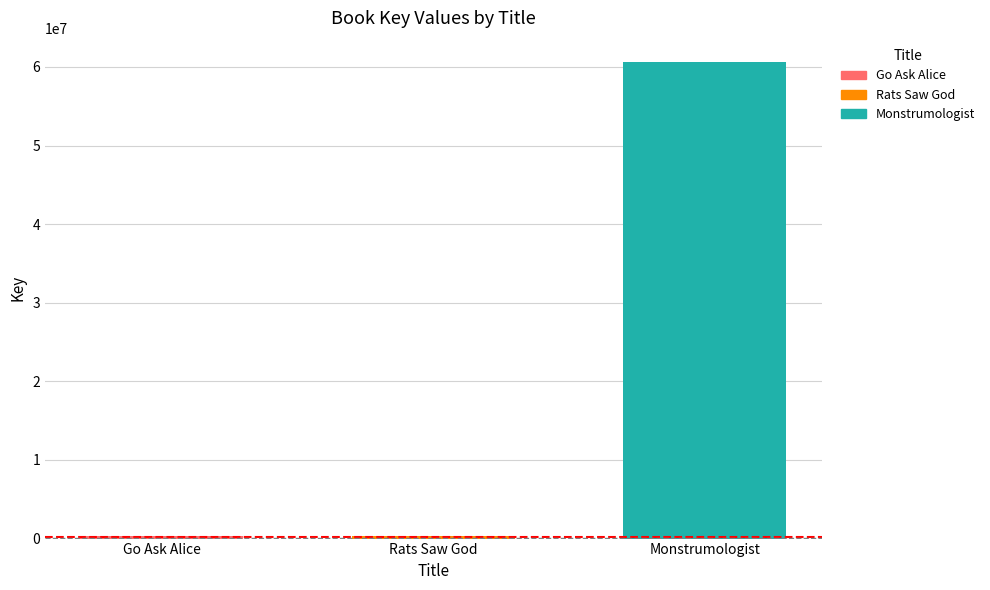

What is the minimum value for Monstrumologist?

60669274